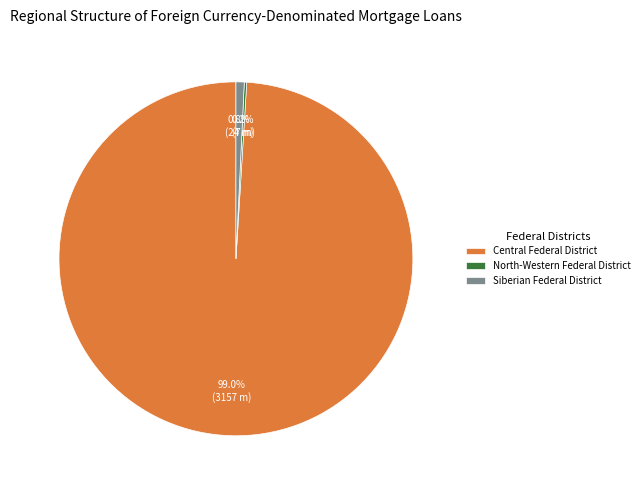

To the nearest percent, what portion does Siberian Federal District represent?

1%